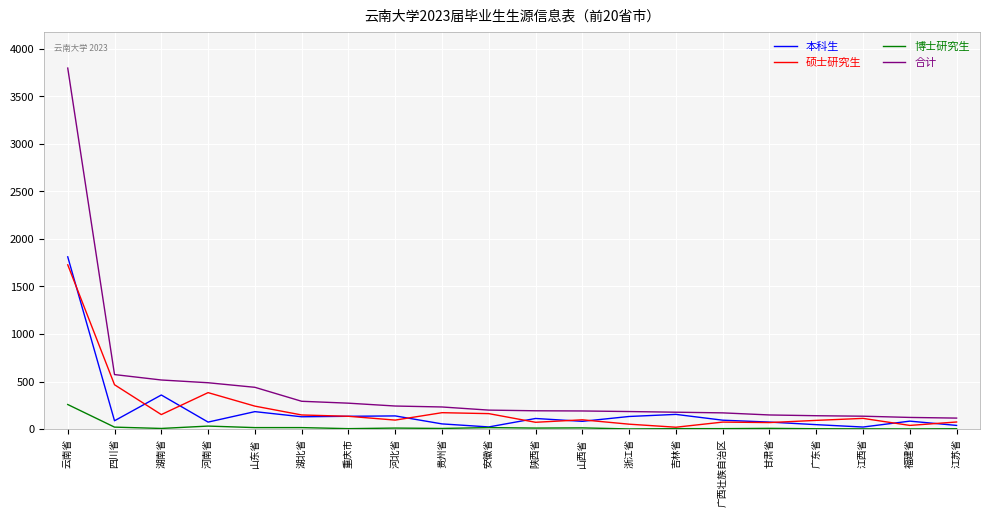

True or false: 合计 and 博士研究生 intersect in this chart.

False